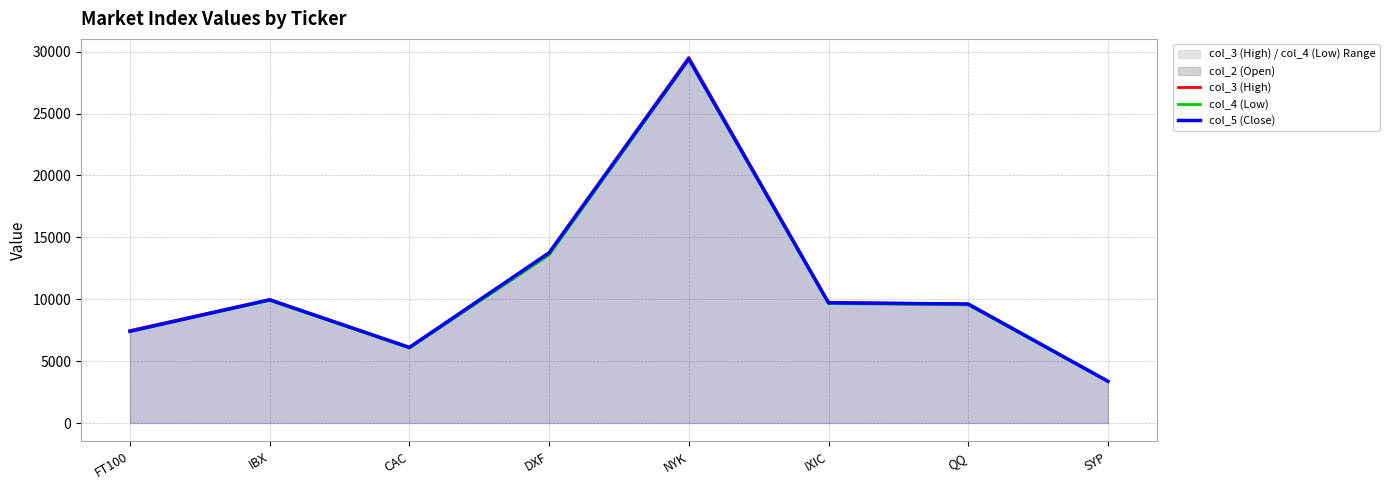

Is the value of col_5 (Close) at NYK greater than the value of col_4 (Low) at IXIC?

Yes